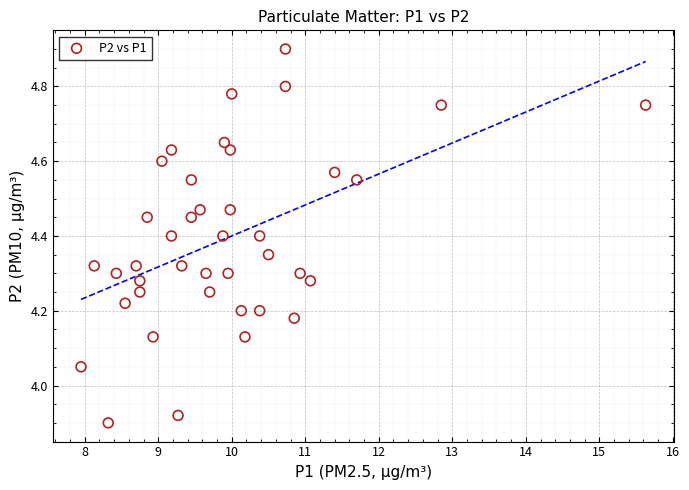

What is the range of X values (max minus min)?

7.7